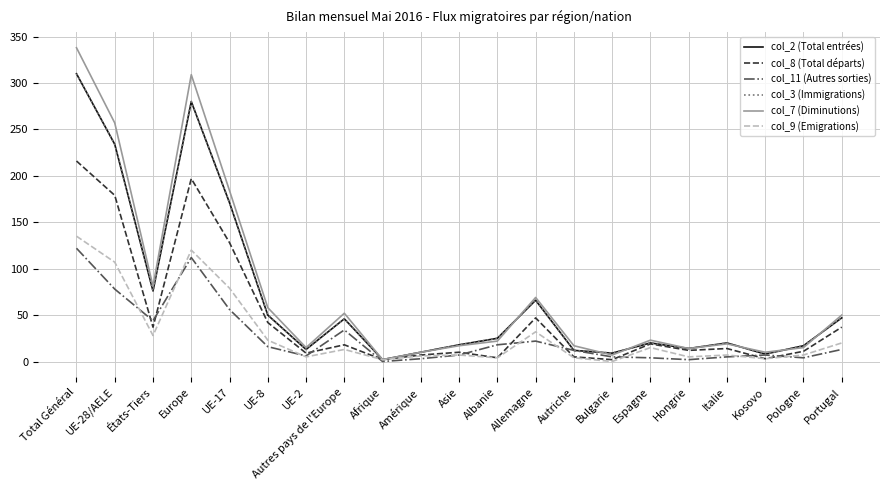

How many lines are shown in the chart?

6